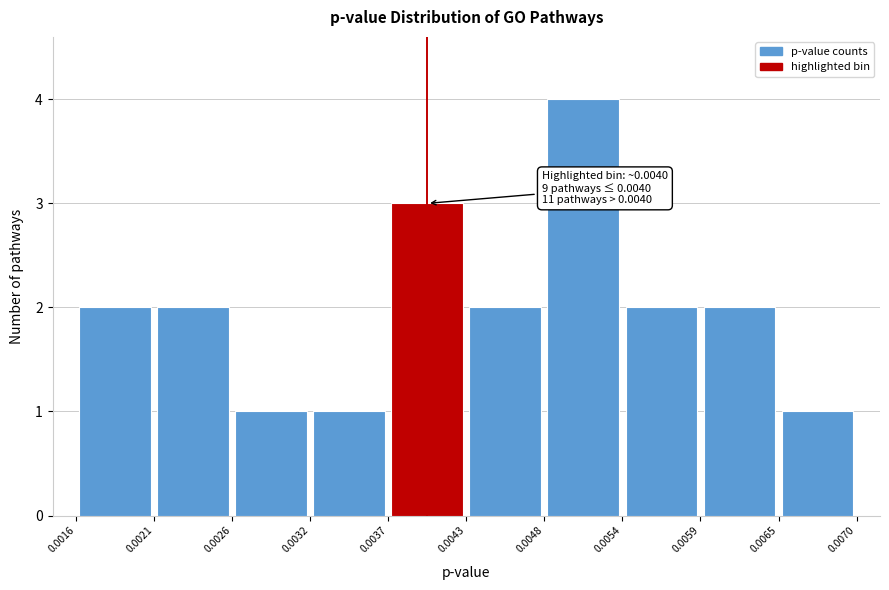

Which range on the x-axis has the tallest bar?

0.0048 to 0.0054